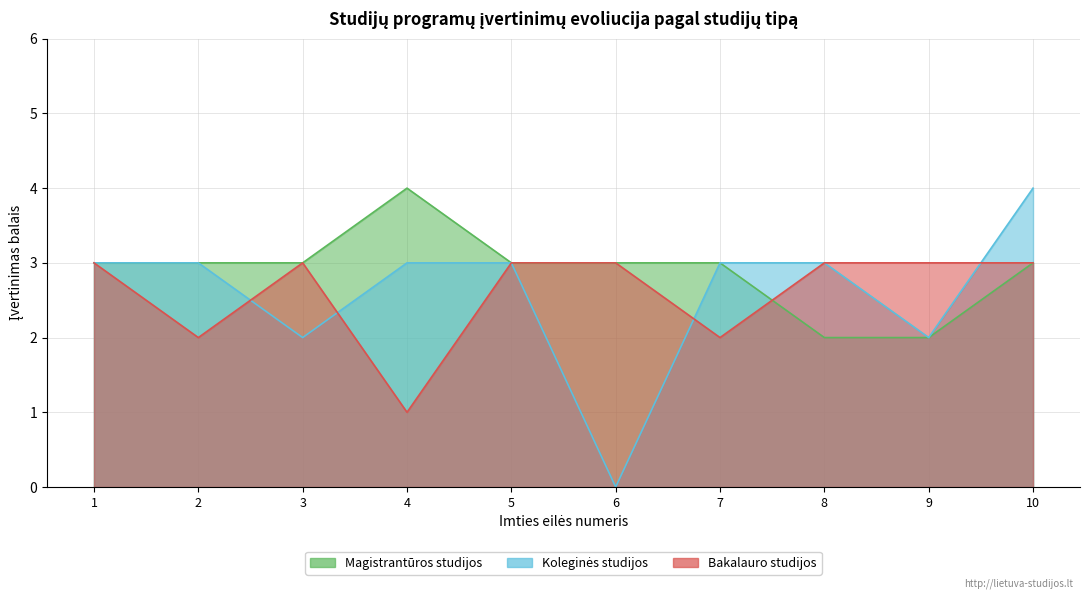

What is the greatest value displayed?

4